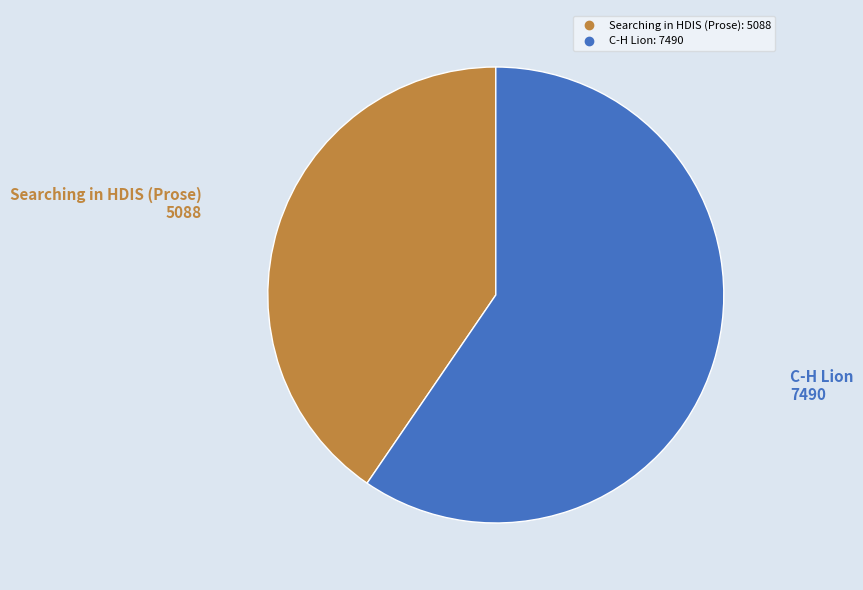

The Searching in HDIS (Prose) slice represents 40% of the pie. True or false?

True